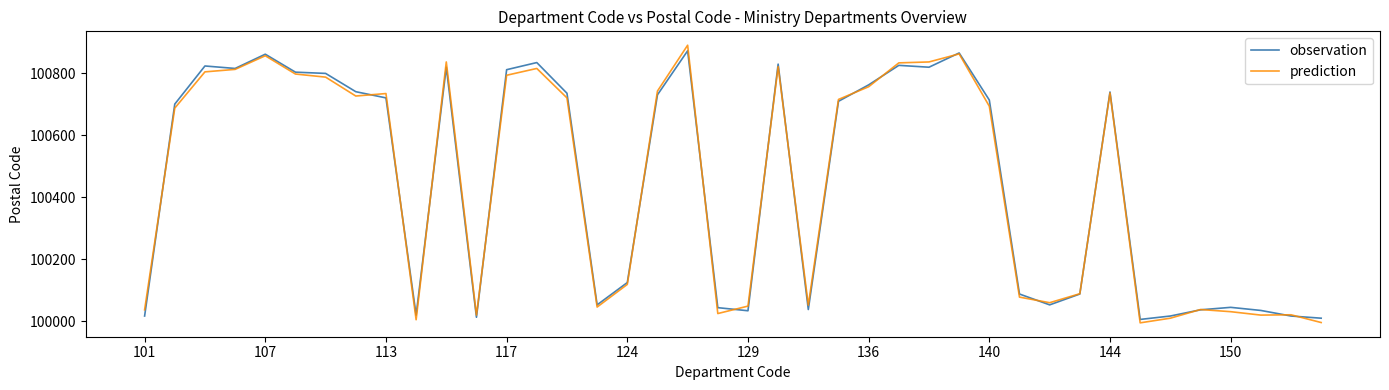

Which series has the largest range (max minus min)?

prediction